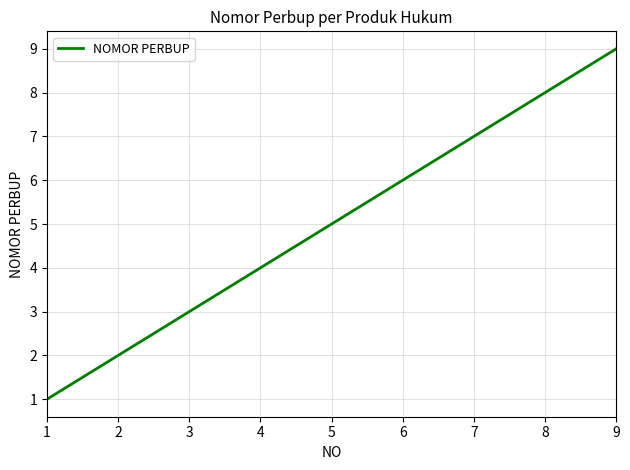

Count the values in the range 3 to 7.

5